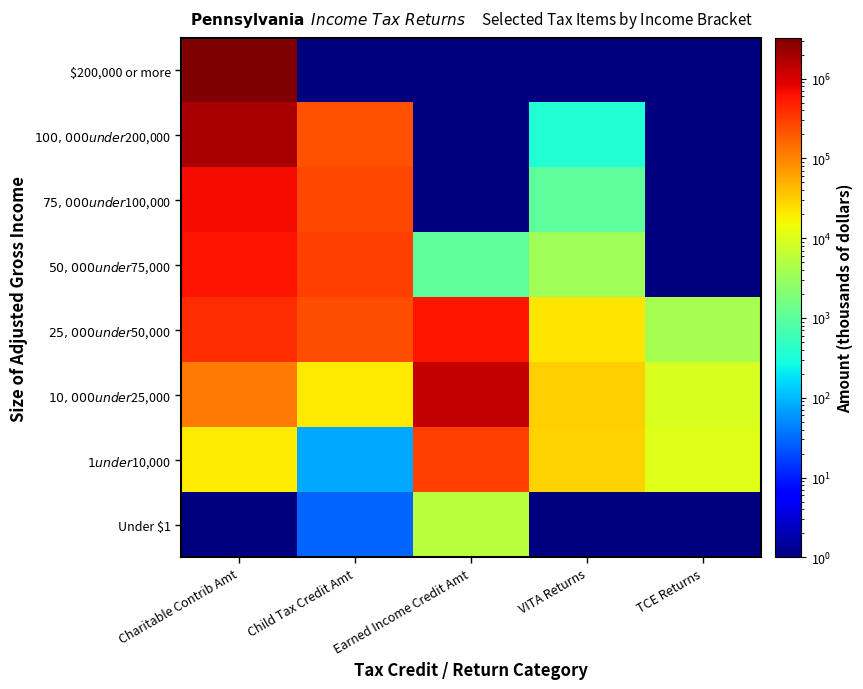

Reading left to right, extract all data points from this chart.

Under $1: Charitable Contrib Amt=0.1	Child Tax Credit Amt=29.0	Earned Income Credit Amt=5495.0	VITA Returns=0.1	TCE Returns=0.1
$1 under $10,000: Charitable Contrib Amt=19808.0	Child Tax Credit Amt=79.0	Earned Income Credit Amt=294478.0	VITA Returns=28410.0	TCE Returns=10910.0
$10,000 under $25,000: Charitable Contrib Amt=117050.0	Child Tax Credit Amt=19923.0	Earned Income Credit Amt=1280873.0	VITA Returns=30510.0	TCE Returns=9330.0
$25,000 under $50,000: Charitable Contrib Amt=414771.0	Child Tax Credit Amt=242376.0	Earned Income Credit Amt=567765.0	VITA Returns=21650.0	TCE Returns=3900.0
$50,000 under $75,000: Charitable Contrib Amt=617043.0	Child Tax Credit Amt=303023.0	Earned Income Credit Amt=1006.0	VITA Returns=3610.0	TCE Returns=0.1
$75,000 under $100,000: Charitable Contrib Amt=684772.0	Child Tax Credit Amt=261761.0	Earned Income Credit Amt=0.1	VITA Returns=1010.0	TCE Returns=0.1
$100,000 under $200,000: Charitable Contrib Amt=1804983.0	Child Tax Credit Amt=221721.0	Earned Income Credit Amt=0.1	VITA Returns=360.0	TCE Returns=0.1
$200,000 or more: Charitable Contrib Amt=3240295.0	Child Tax Credit Amt=0.1	Earned Income Credit Amt=0.1	VITA Returns=0.1	TCE Returns=0.1